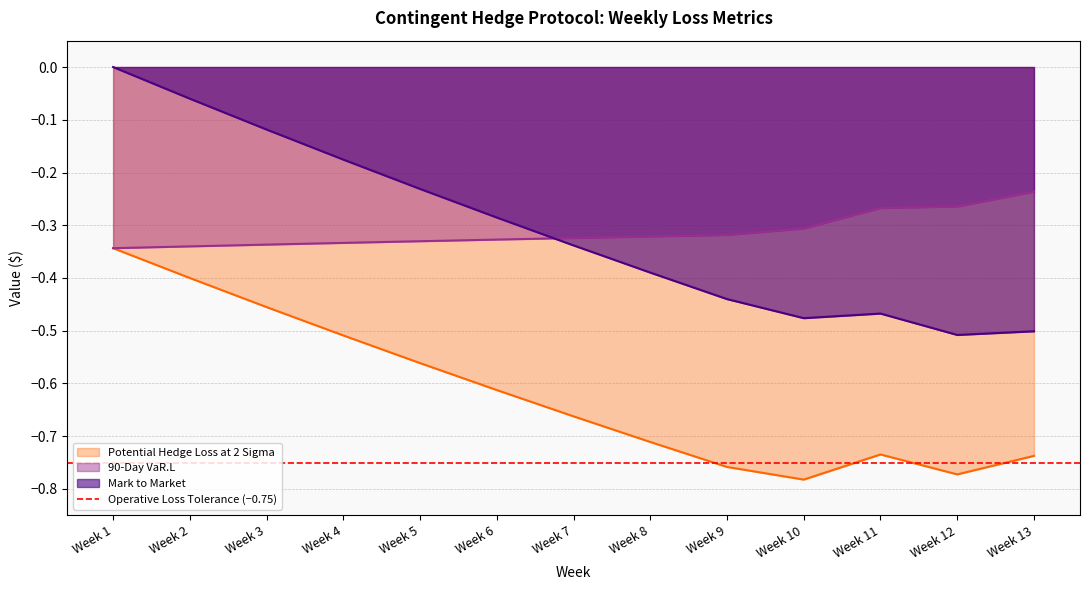

Is the value of 90-Day VaR.L at Week 2 greater than the value of Potential Hedge Loss at 2 Sigma at Week 3?

Yes